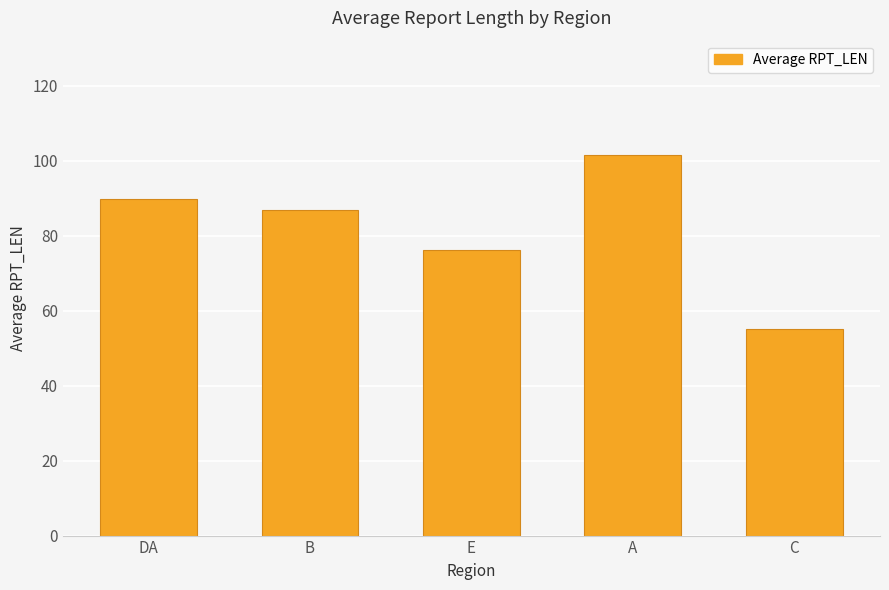

What is the maximum value shown in the chart?

101.6